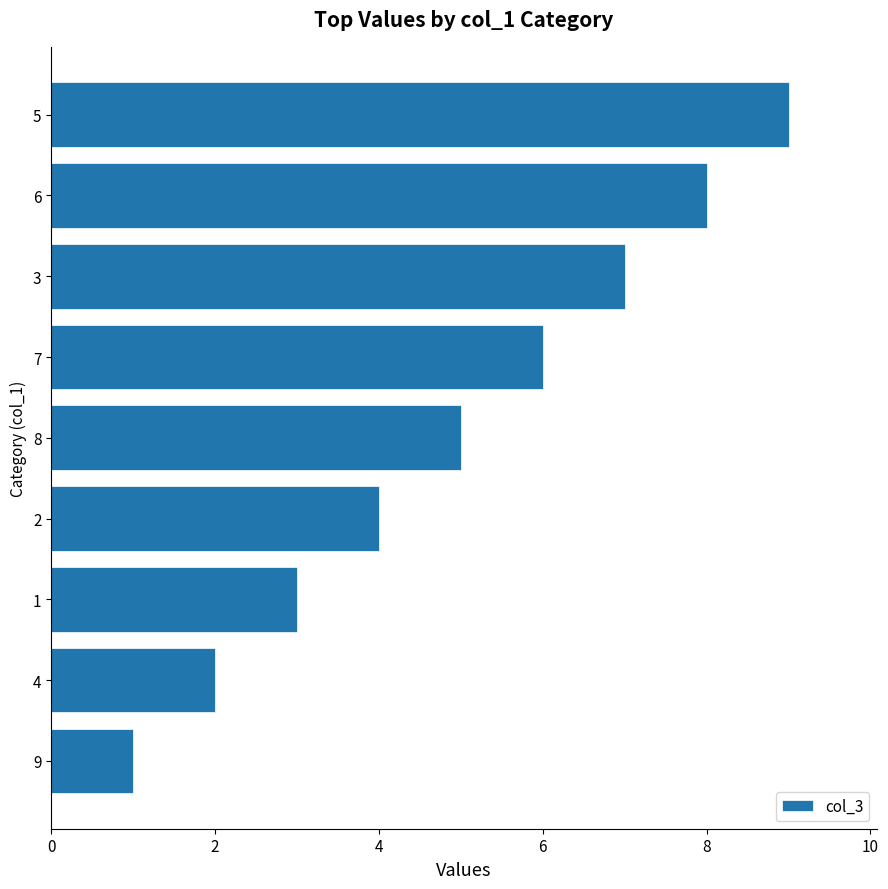

Approximately how many times larger is the value at 2 compared to 6?

0.5